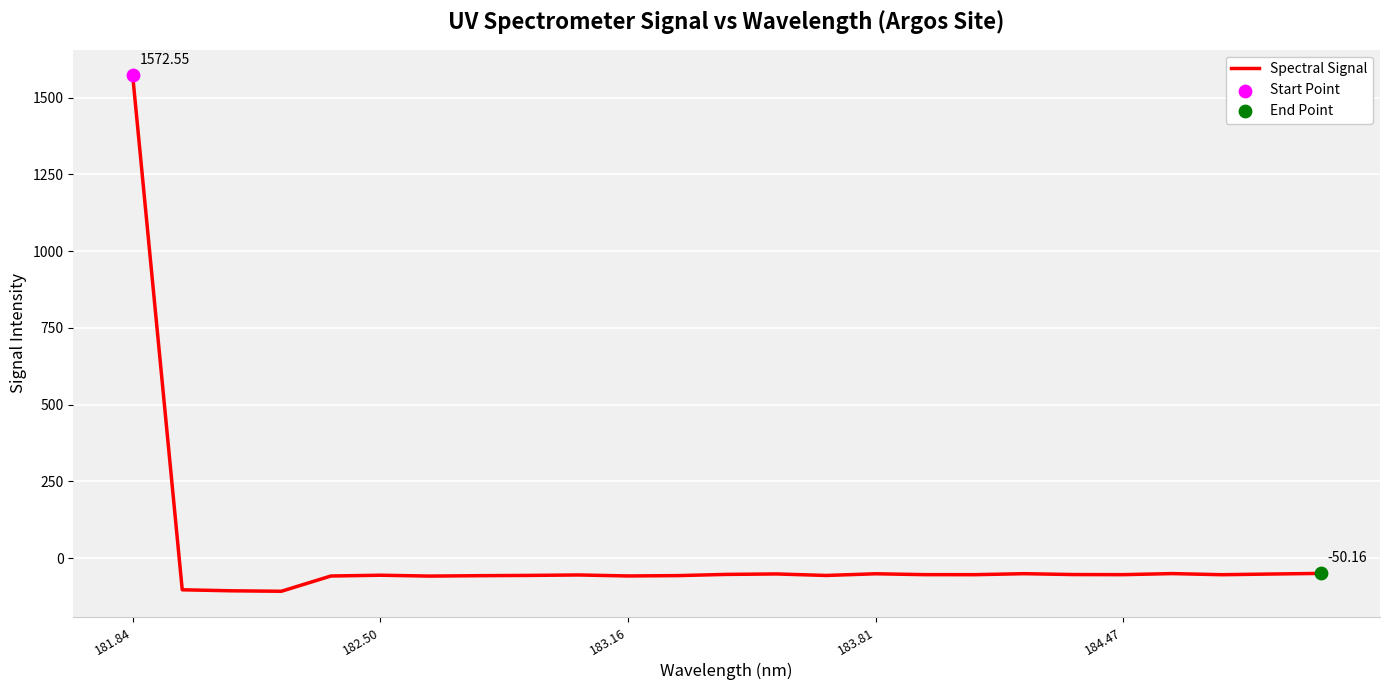

What is the difference between the maximum and minimum values?

1680.9